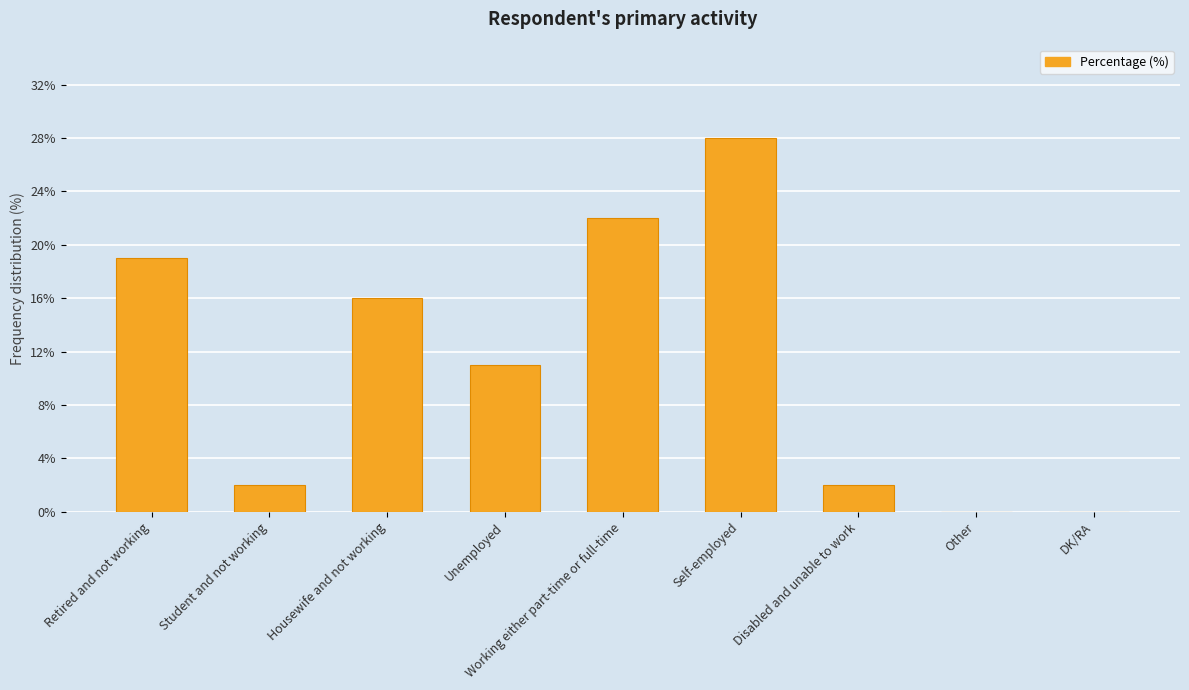

How many distinct data groups are displayed?

1